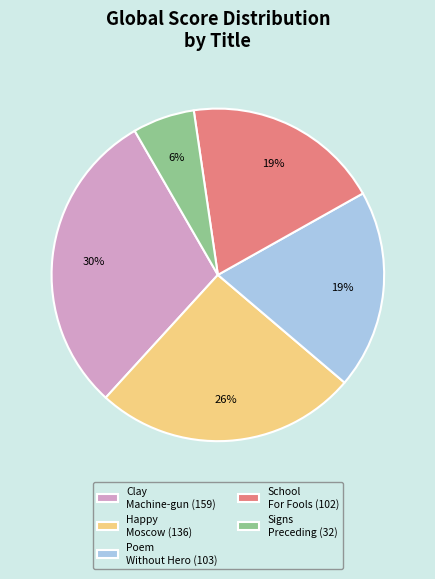

How many segments does this pie chart have?

5